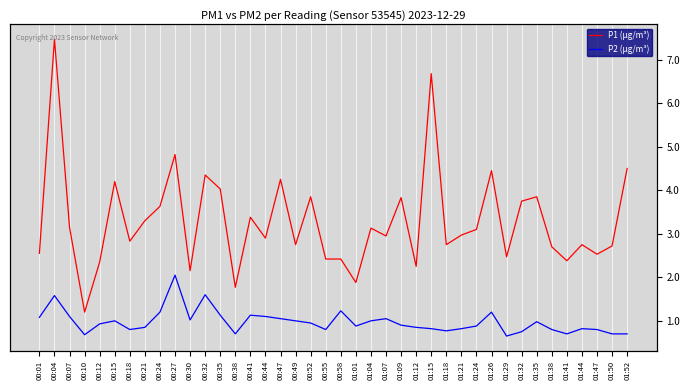

What is the spread (max minus min) of values at 00:07?

2.0